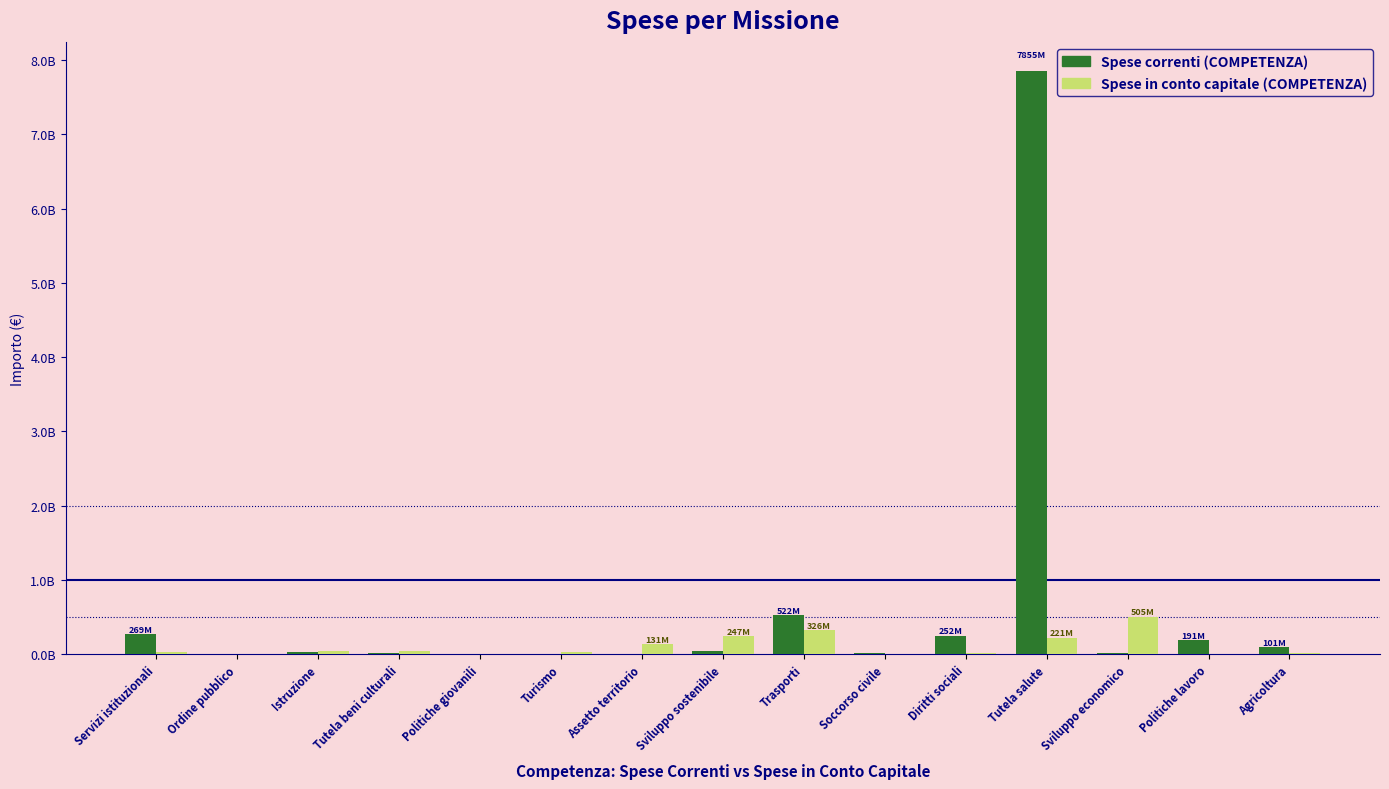

What is the total value across all series at Tutela salute?

8075436155.7